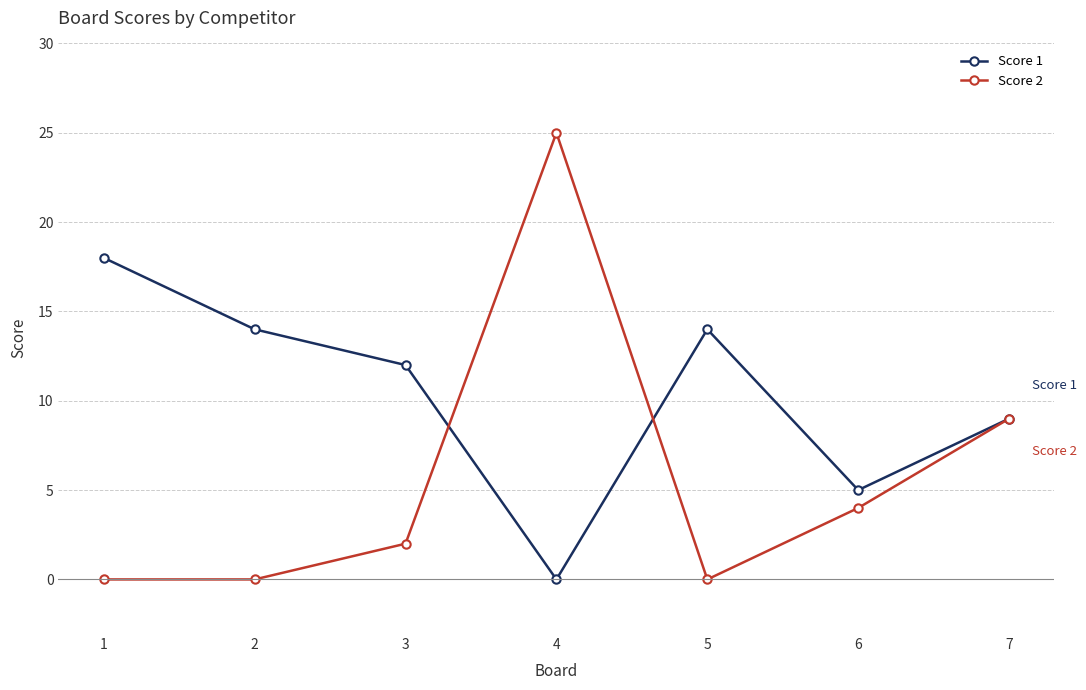

Is it true that Score 2 equals 2 at 7?

False